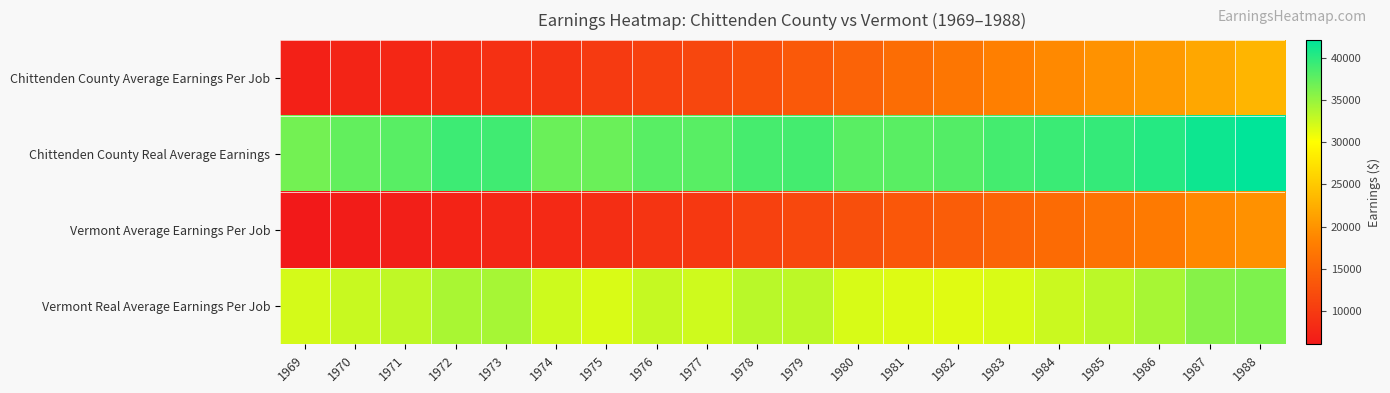

Reading left to right, transcribe all the data shown in this chart.

Chittenden County Average Earnings Per Job: 1969=6920.3	1970=7394.5	1971=7812.5	1972=8349.6	1973=8763.5	1974=9178.8	1975=9961.3	1976=10730.8	1977=11429.0	1978=12499.5	1979=13647.8	1980=14721.4	1981=16032.1	1982=17049.3	1983=18100.9	1984=19030.7	1985=19855.6	1986=20643.2	1987=21852.8	1988=23089.4
Chittenden County Real Average Earnings: 1969=36648.1	1970=37410.2	1971=37915.7	1972=39185.3	1973=39027.0	1974=37021.8	1975=37085.9	1976=37873.8	1977=37874.5	1978=38726.9	1979=38835.0	1980=37817.0	1981=37798.2	1982=38081.2	1983=38779.8	1984=39288.0	1985=39609.9	1986=40303.8	1987=41386.3	1988=42083.9
Vermont Average Earnings Per Job: 1969=6059.8	1970=6442.3	1971=6803.7	1972=7271.0	1973=7687.9	1974=8029.0	1975=8550.9	1976=9285.1	1977=9769.0	1978=10760.3	1979=11657.9	1980=12421.7	1981=13432.9	1982=14099.9	1983=14859.7	1984=15769.4	1985=16682.2	1986=17509.4	1987=18870.2	1988=19826.2
Vermont Real Average Earnings Per Job: 1969=32091.3	1970=32593.0	1971=33019.6	1972=34123.5	1973=34237.1	1974=32384.2	1975=31835.1	1976=32771.2	1977=32373.4	1978=33338.4	1979=33172.8	1980=31909.4	1981=31670.2	1982=31493.4	1983=31835.8	1984=32555.1	1985=33279.3	1986=34185.4	1987=35737.7	1988=36136.3